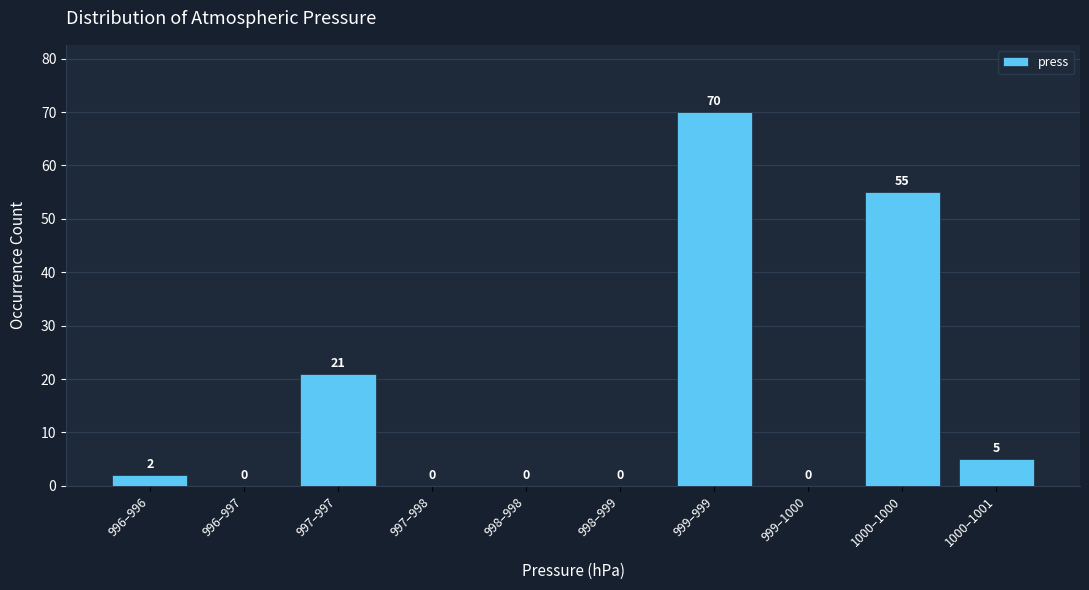

Reading left to right, extract all data points from this chart.

996–996=2	996–997=0	997–997=21	997–998=0	998–998=0	998–999=0	999–999=70	999–1000=0	1000–1000=55	1000–1001=5